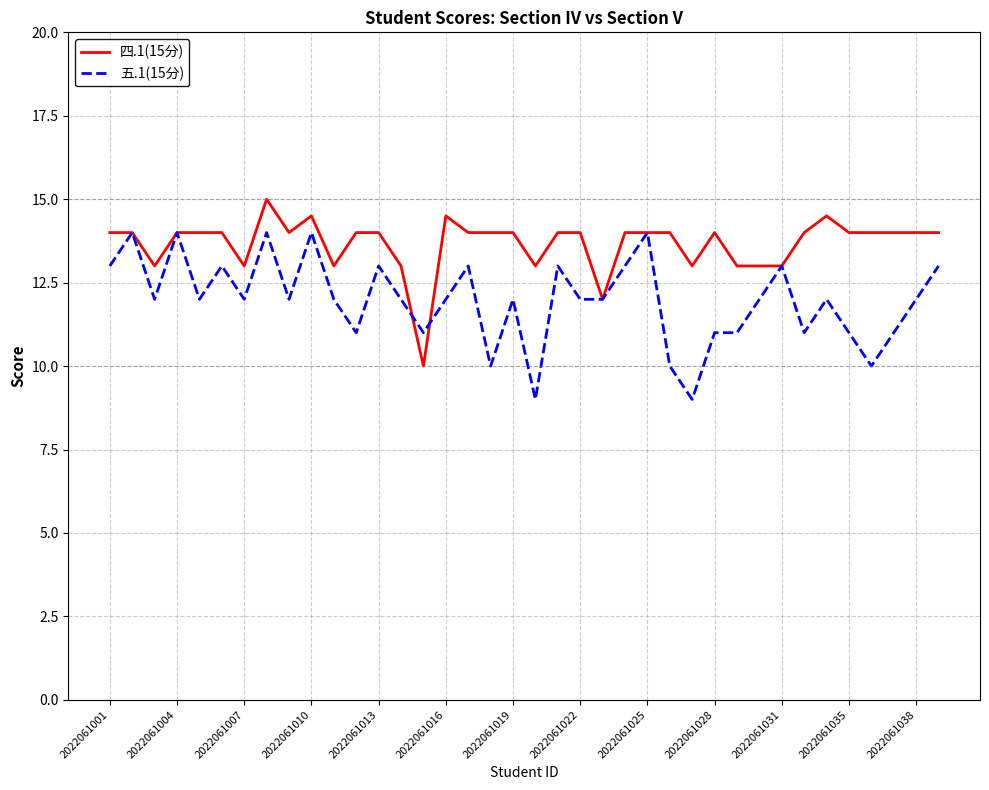

Count the 五.1(15分) values in the range 11 to 13.

28